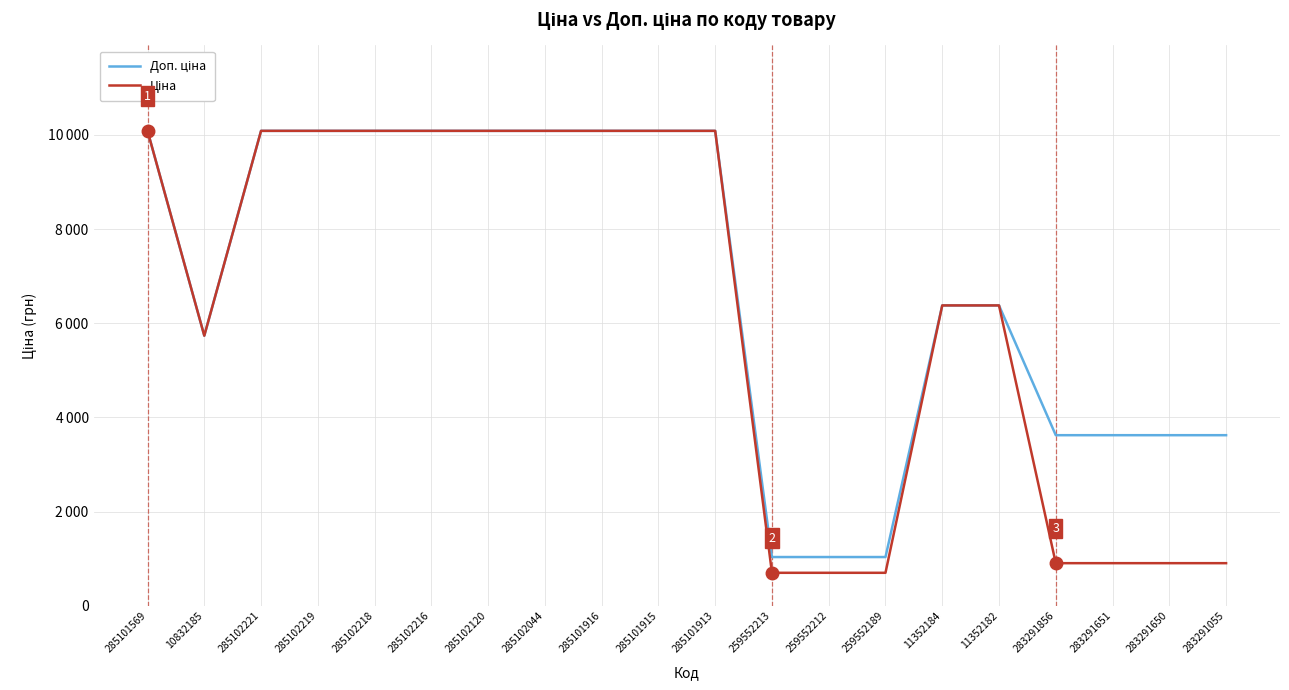

List the series in order of their overall mean, highest first.

Доп. ціна, Ціна